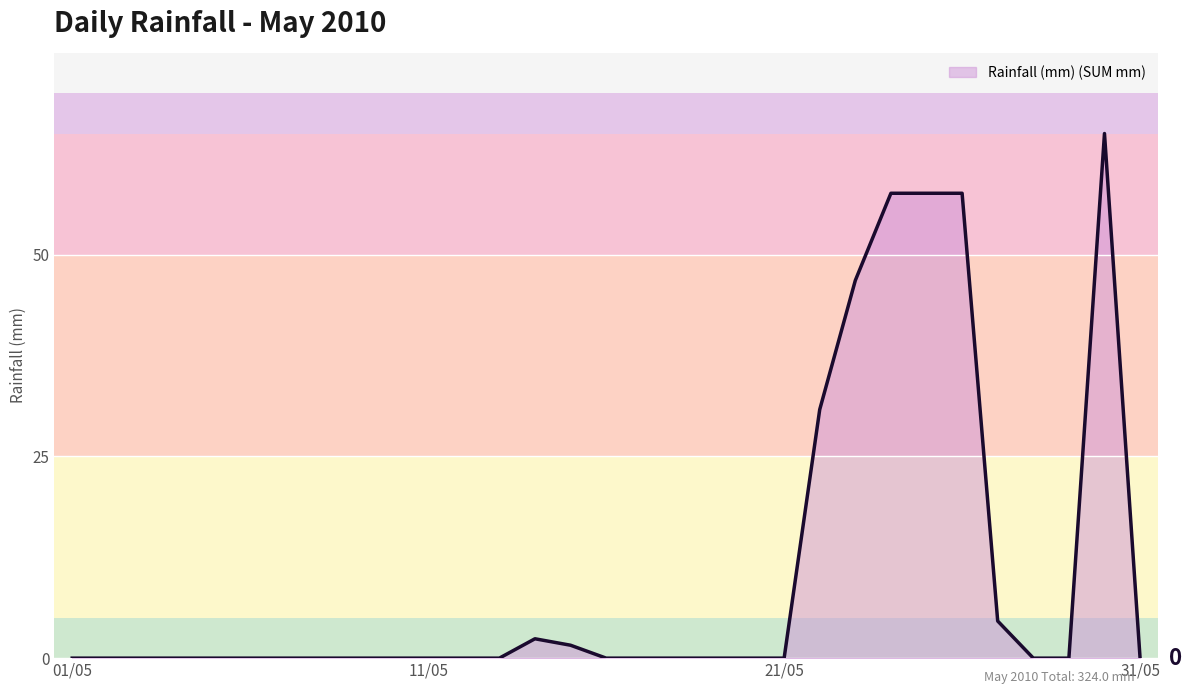

What is the difference between the maximum and minimum values?

65.0